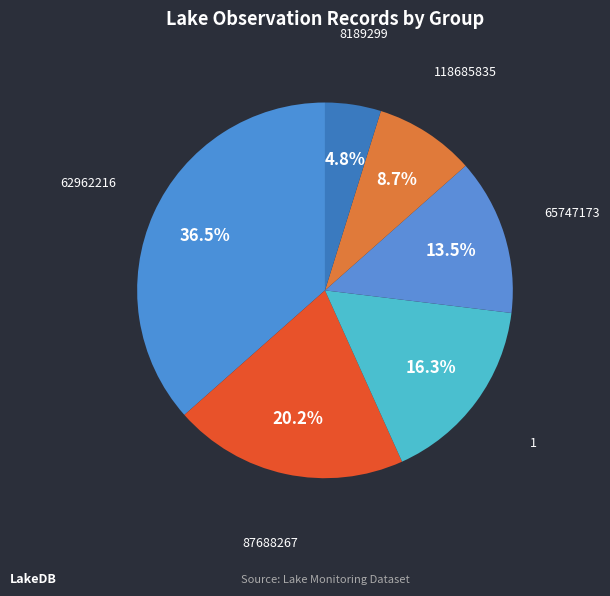

How many slices are in this pie chart?

6